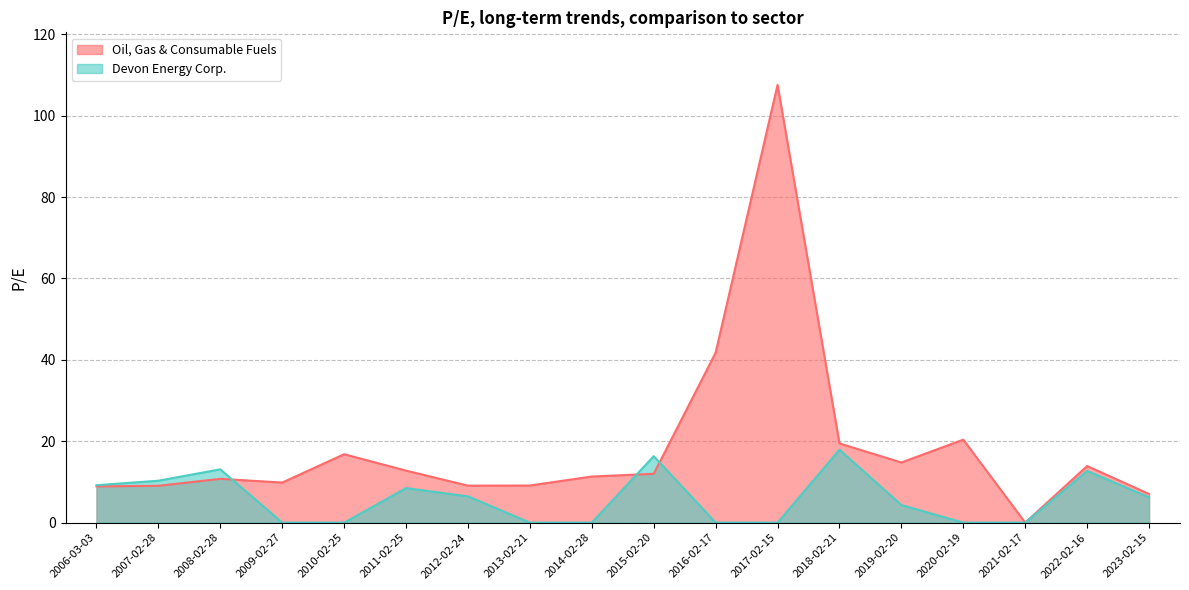

What is the average value of the Devon Energy Corp. series?

5.8